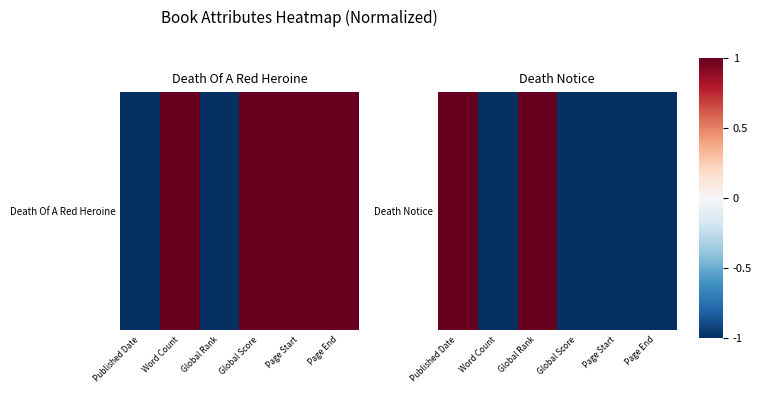

Reading left to right, list all the values displayed in this chart.

Published Date=1	Word Count=-1	Global Rank=1	Global Score=-1	Page Start=-1	Page End=-1